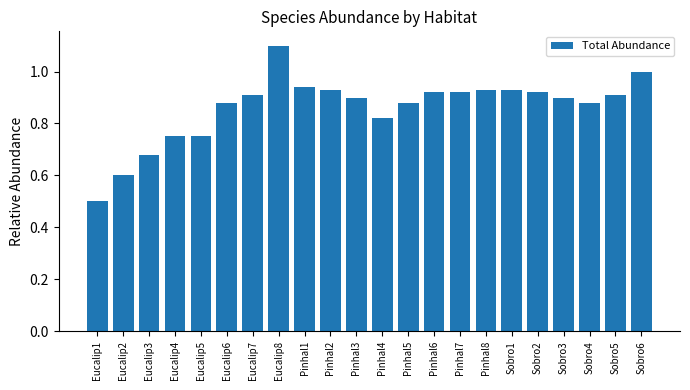

What is the label of the 19th bar from the right?

Eucalip4